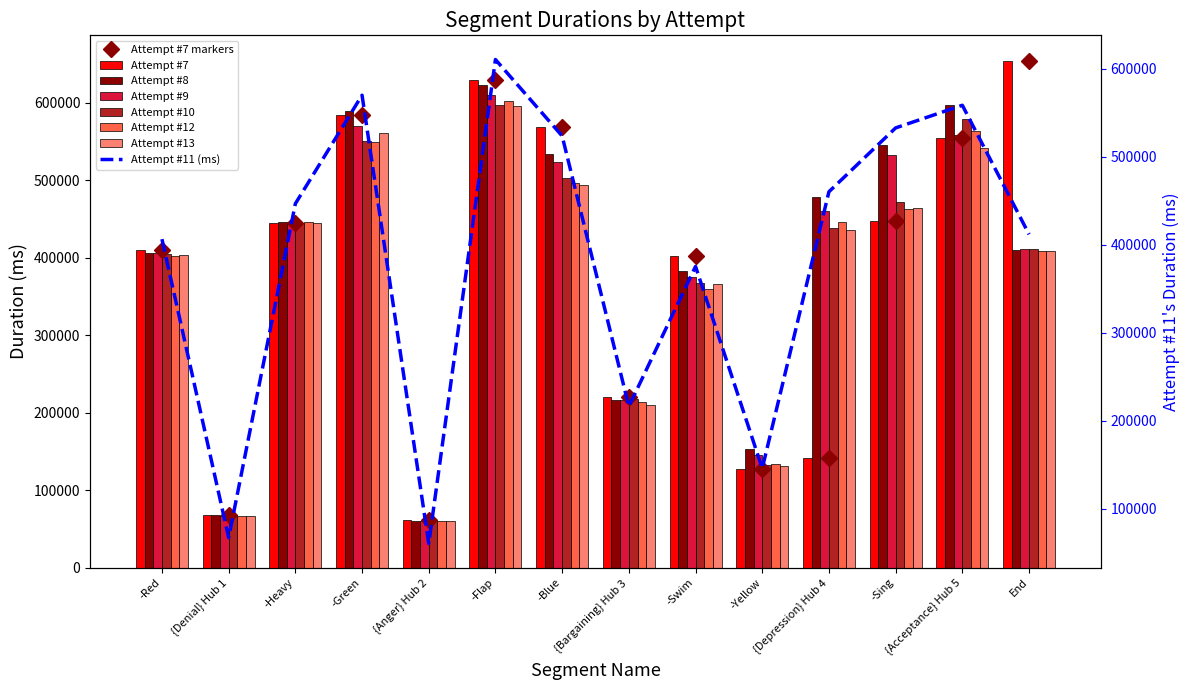

What is the approximate value of Attempt #9 at {Depression} Hub 4, to the nearest 100?

460200